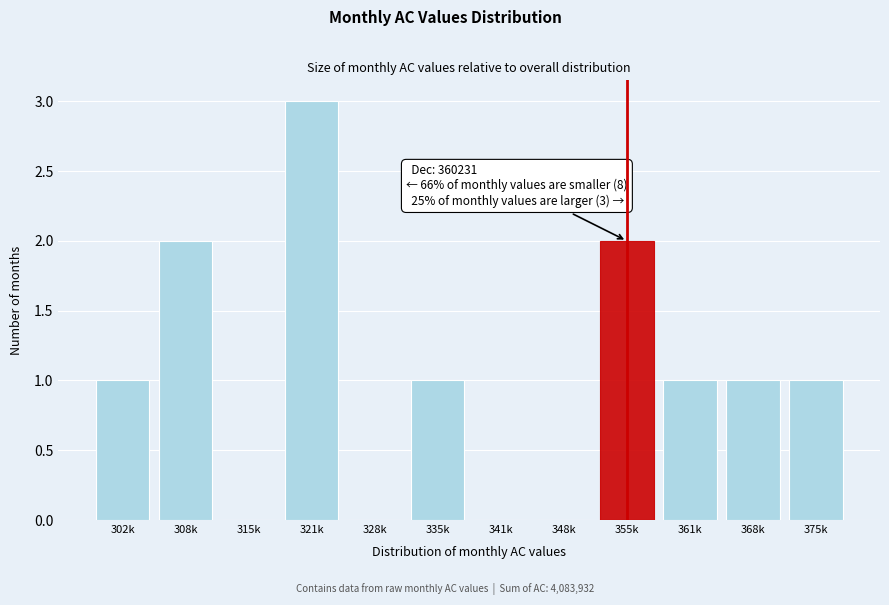

Reading right to left, what are all the values shown in this chart?

375k=1	368k=1	361k=1	355k=2	348k=0	341k=0	335k=1	328k=0	321k=3	315k=0	308k=2	302k=1